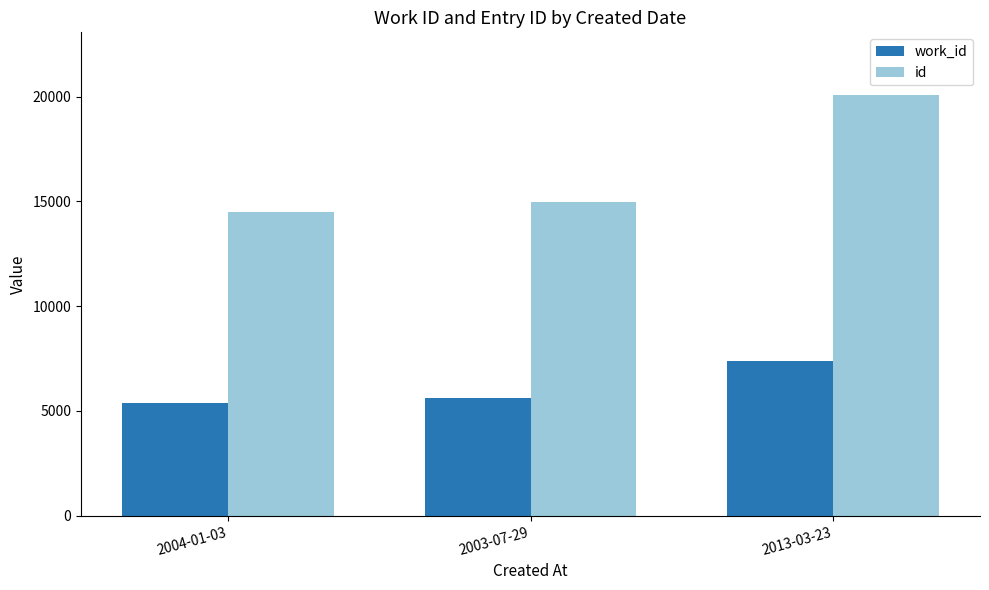

Is the value of id at 2003-07-29 greater than the value of work_id at 2003-07-29?

Yes